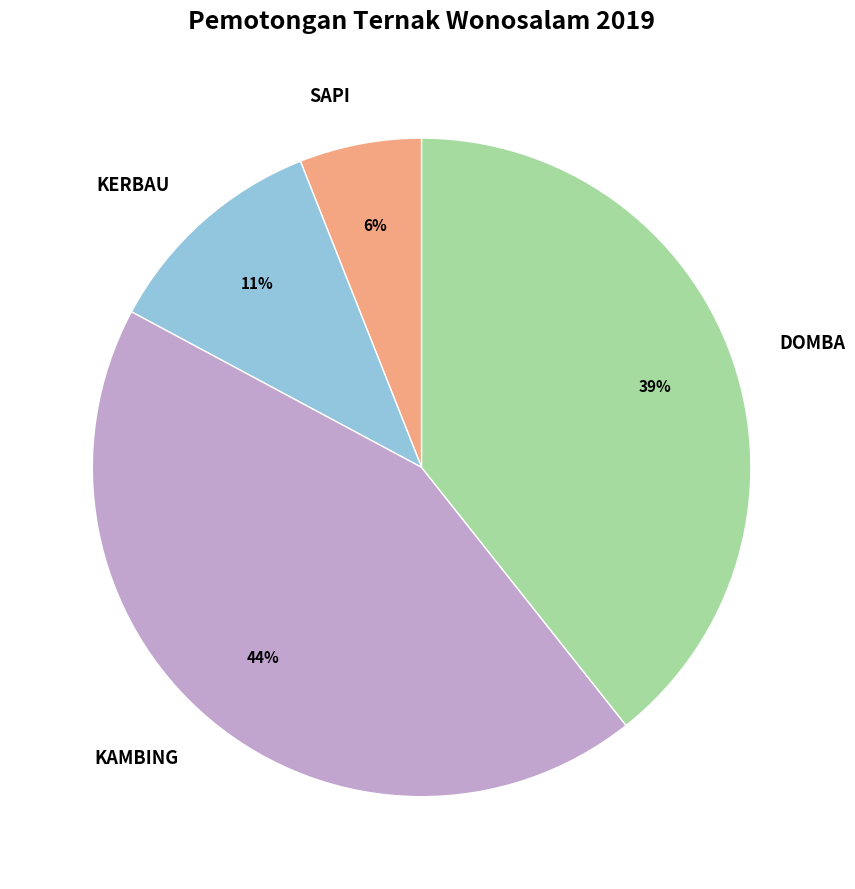

Which category has the smallest portion of the pie?

SAPI